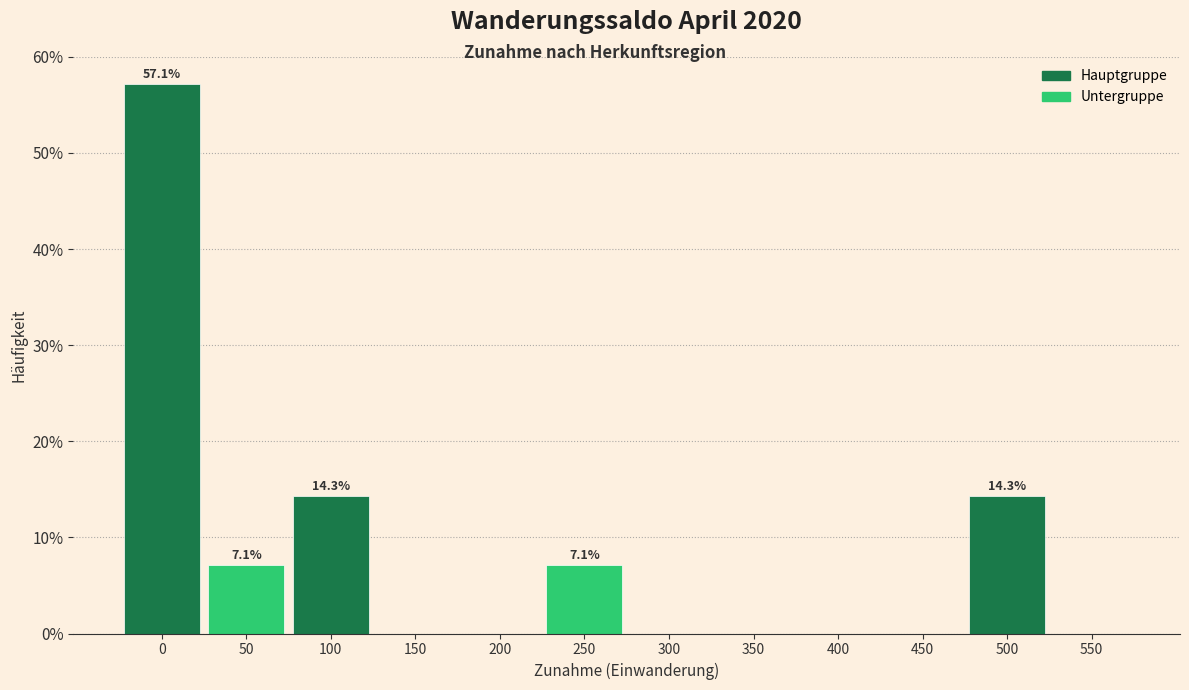

Reading left to right, list all the values displayed in this chart.

0=57.1	50=7.1	100=14.3	150=0.0	200=0.0	250=7.1	300=0.0	350=0.0	400=0.0	450=0.0	500=14.3	550=0.0